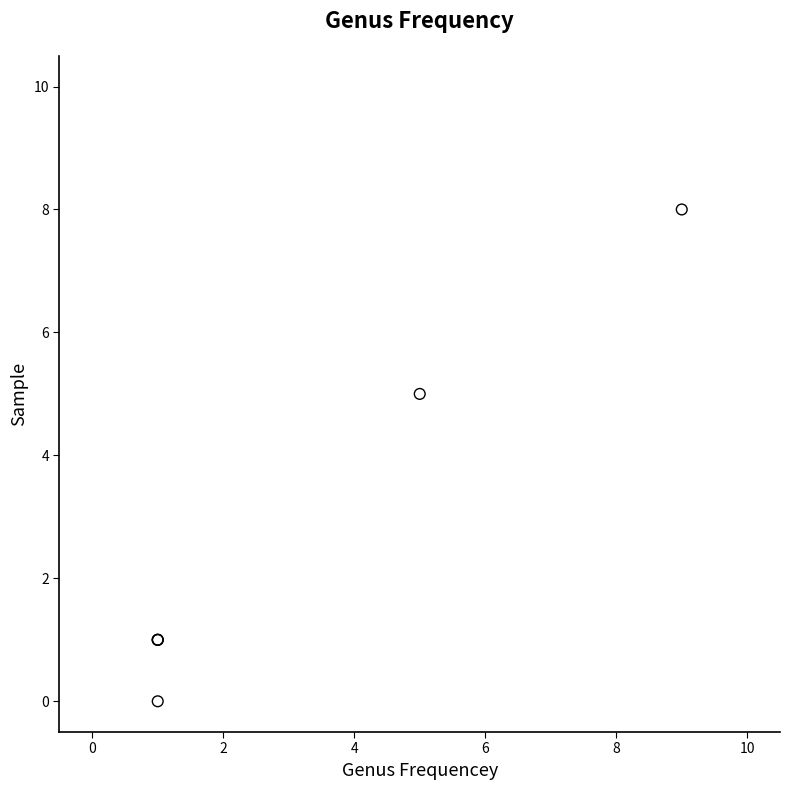

What Y value in the scatter plot is closest to 4?

5